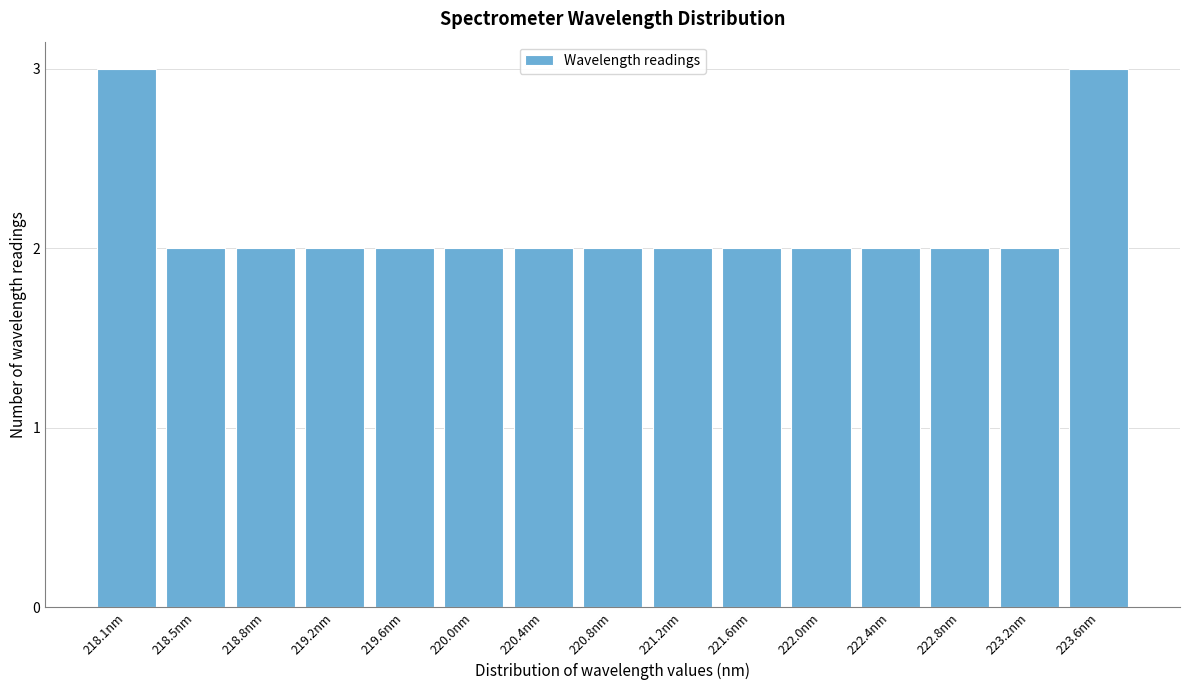

Reading left to right, what are all the values shown in this chart?

3	2	2	2	2	2	2	2	2	2	2	2	2	2	3